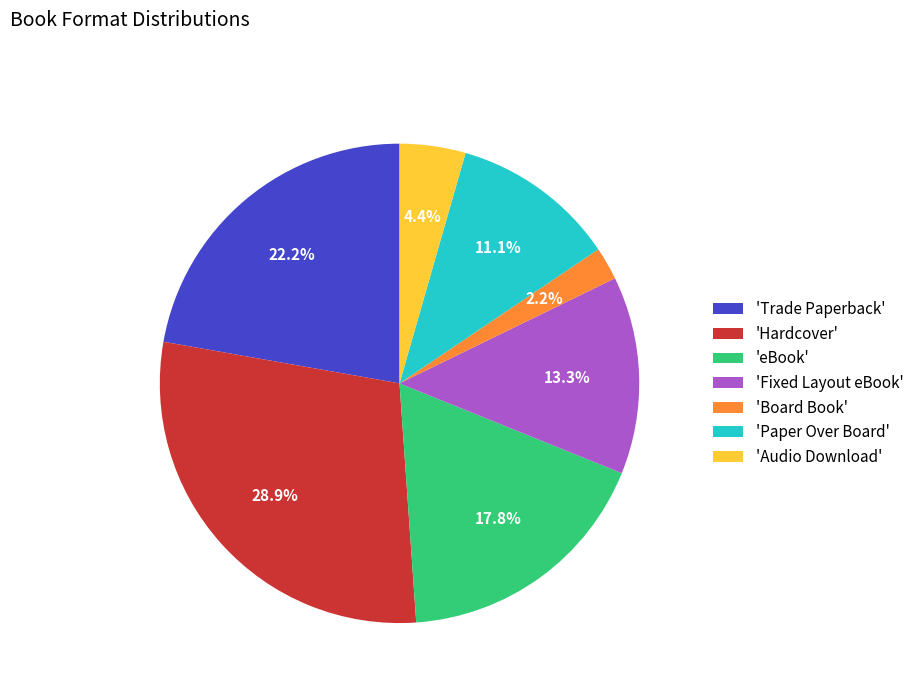

Which category has the biggest portion of the pie?

'Hardcover'